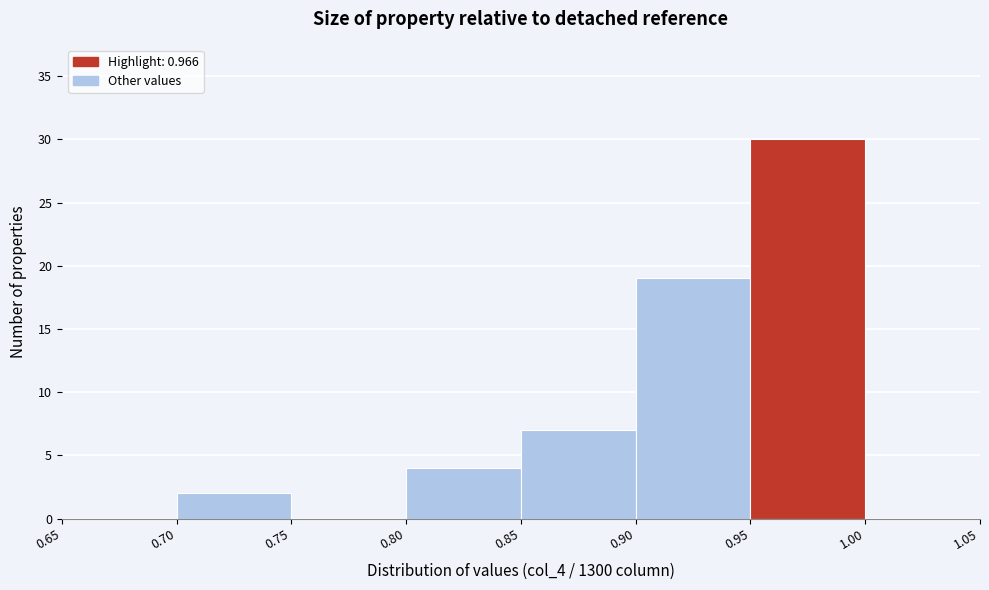

Which range on the x-axis has the tallest bar?

0.95 to 1.00